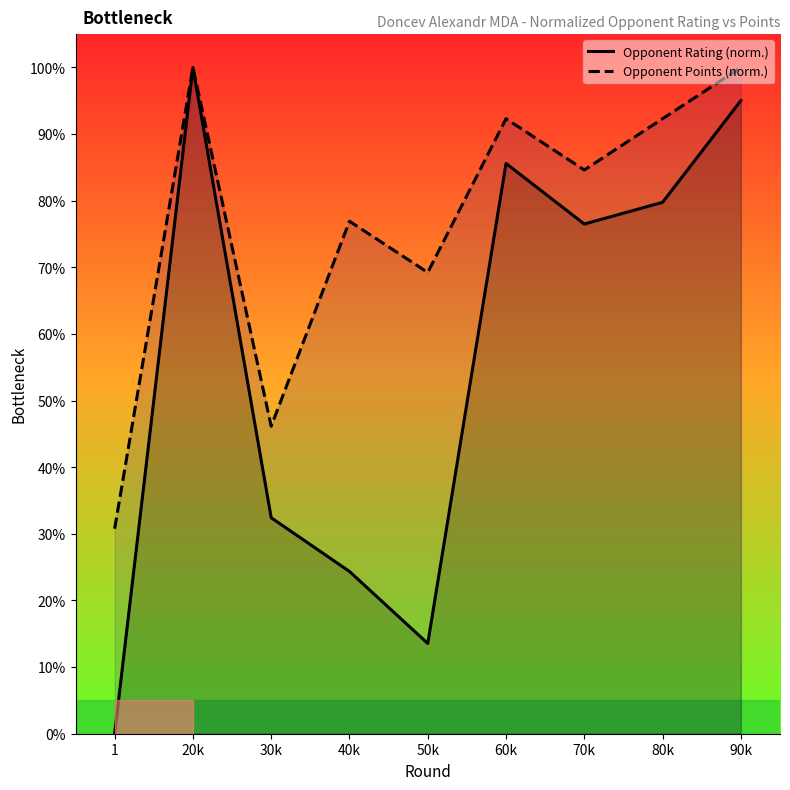

What is the label of the 1st point from the right?

90k